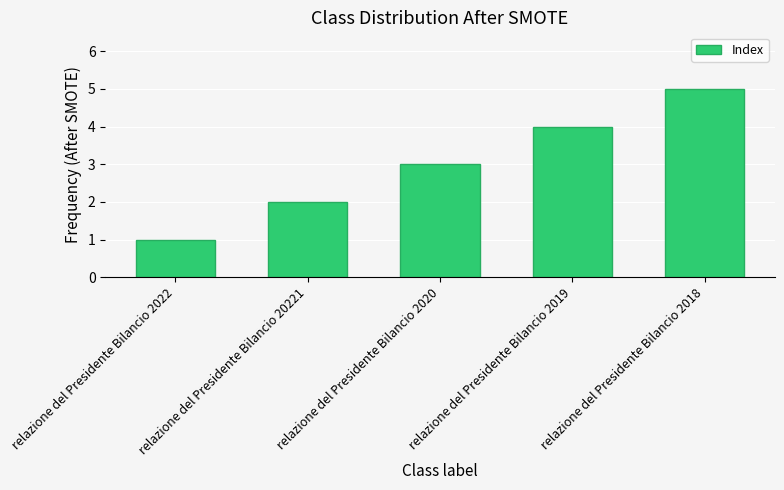

Reading left to right, transcribe all the data shown in this chart.

relazione del Presidente Bilancio 2022=1	relazione del Presidente Bilancio 20221=2	relazione del Presidente Bilancio 2020=3	relazione del Presidente Bilancio 2019=4	relazione del Presidente Bilancio 2018=5